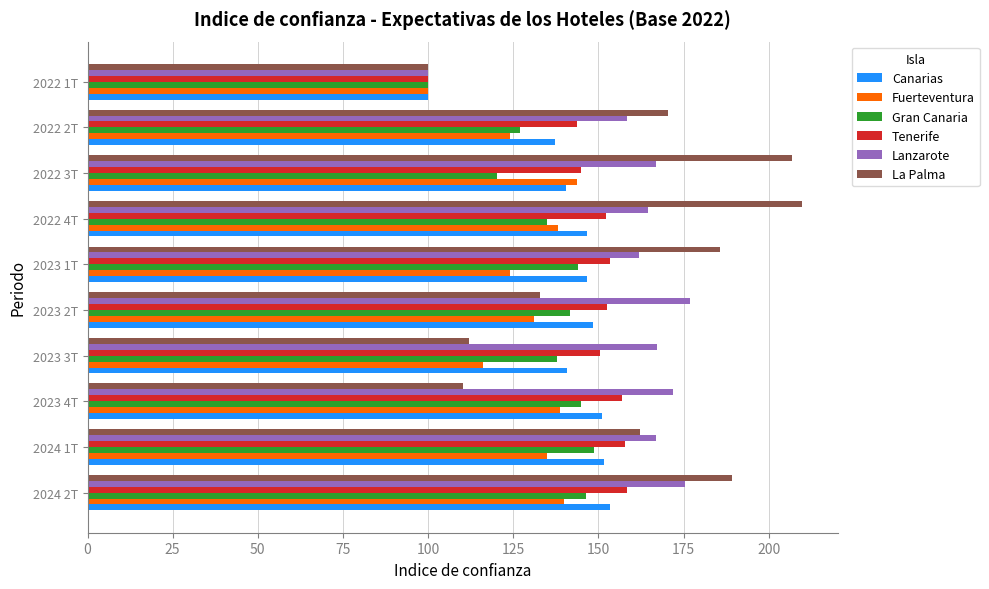

What is the sum of the La Palma values at 2022 4T and 2024 2T?

399.0